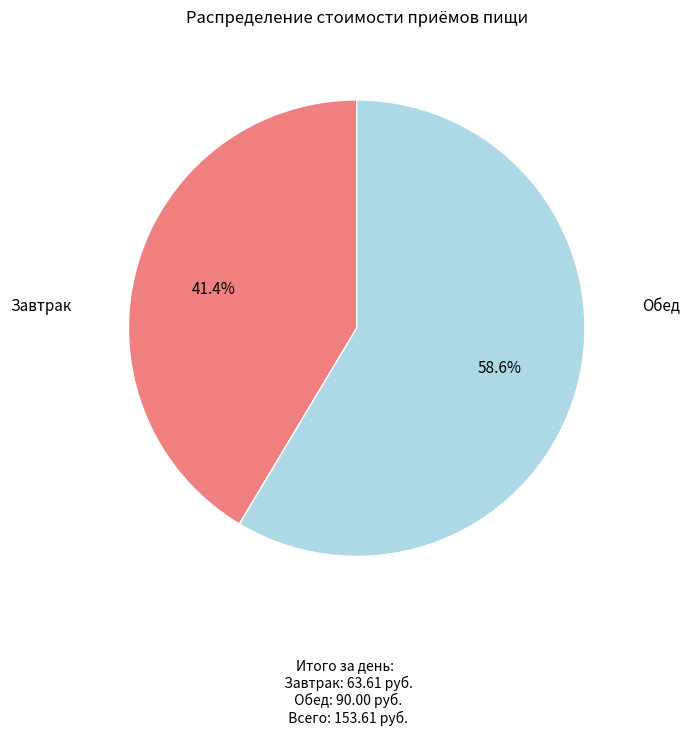

Is there a majority slice in this chart?

Yes